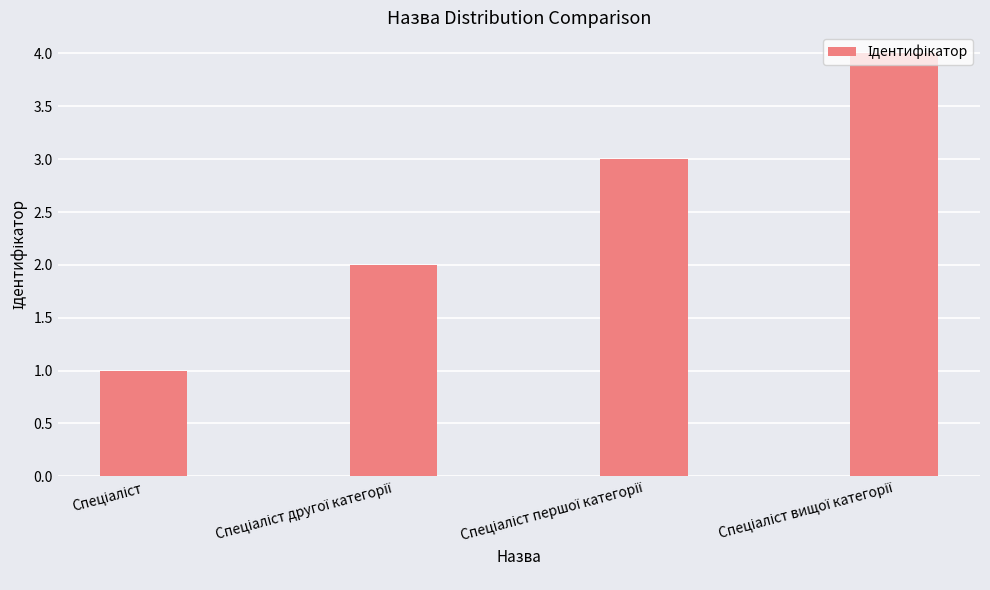

How many values are between 2 and 4?

3